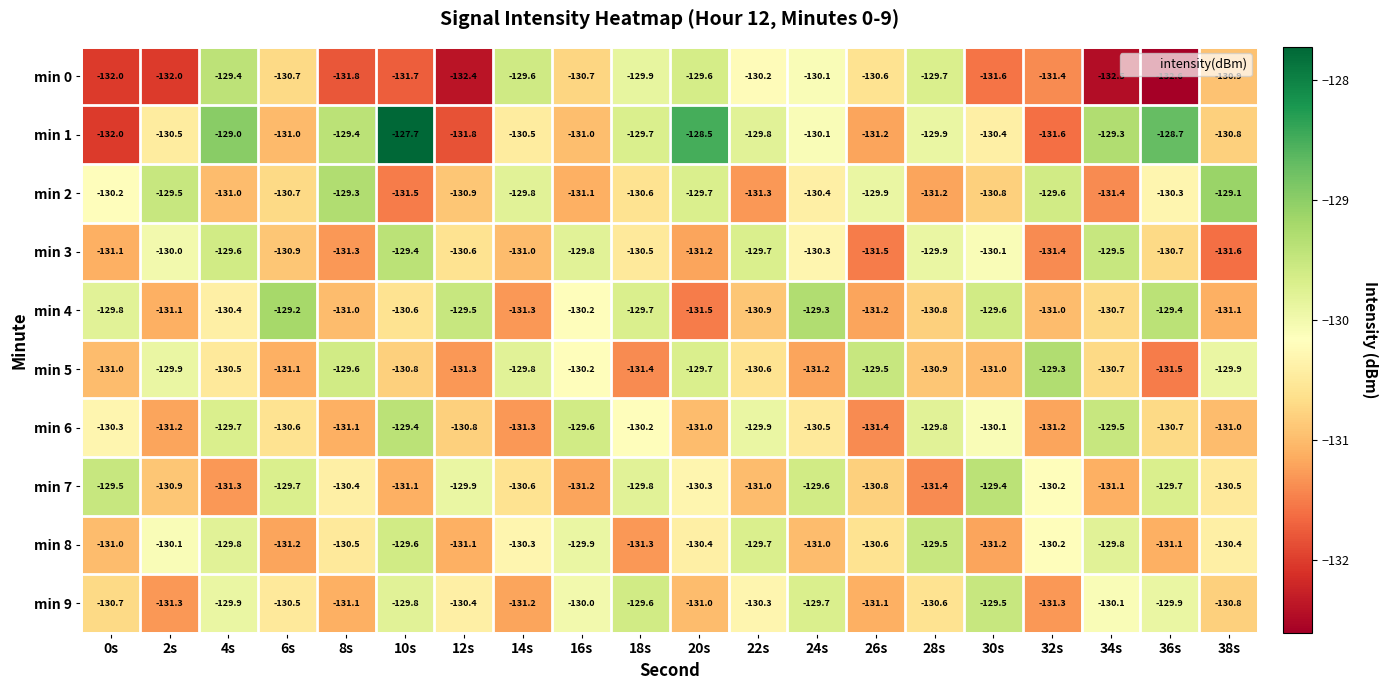

The min 9 series shows -221.9 at 18s. True or false?

False